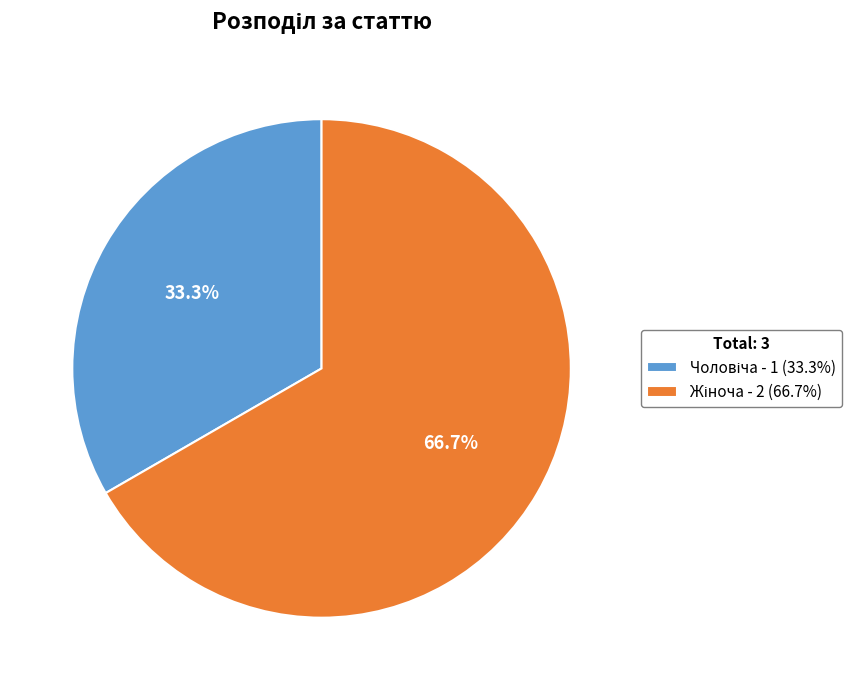

Count the number of slices in the pie.

2